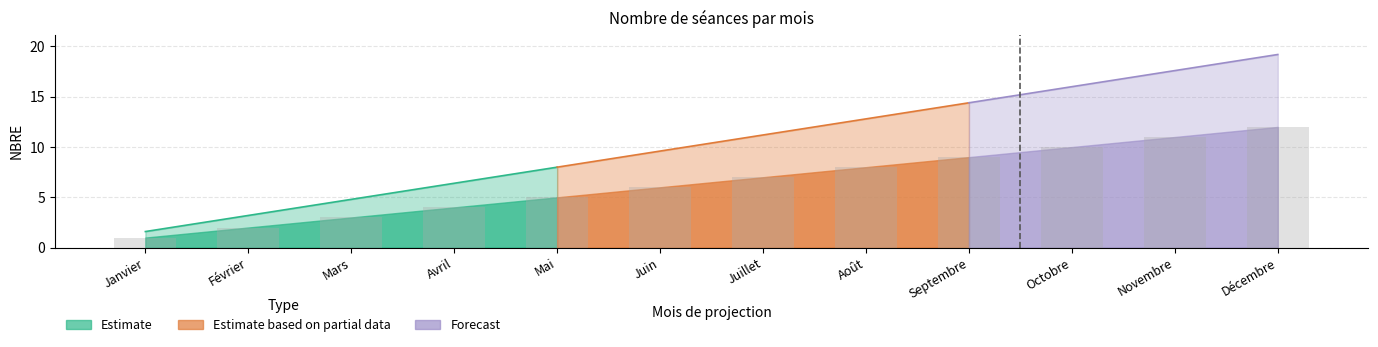

Reading left to right, list all the values displayed in this chart.

Janvier=1	Février=2	Mars=3	Avril=4	Mai=5	Juin=6	Juillet=7	Août=8	Septembre=9	Octobre=10	Novembre=11	Décembre=12